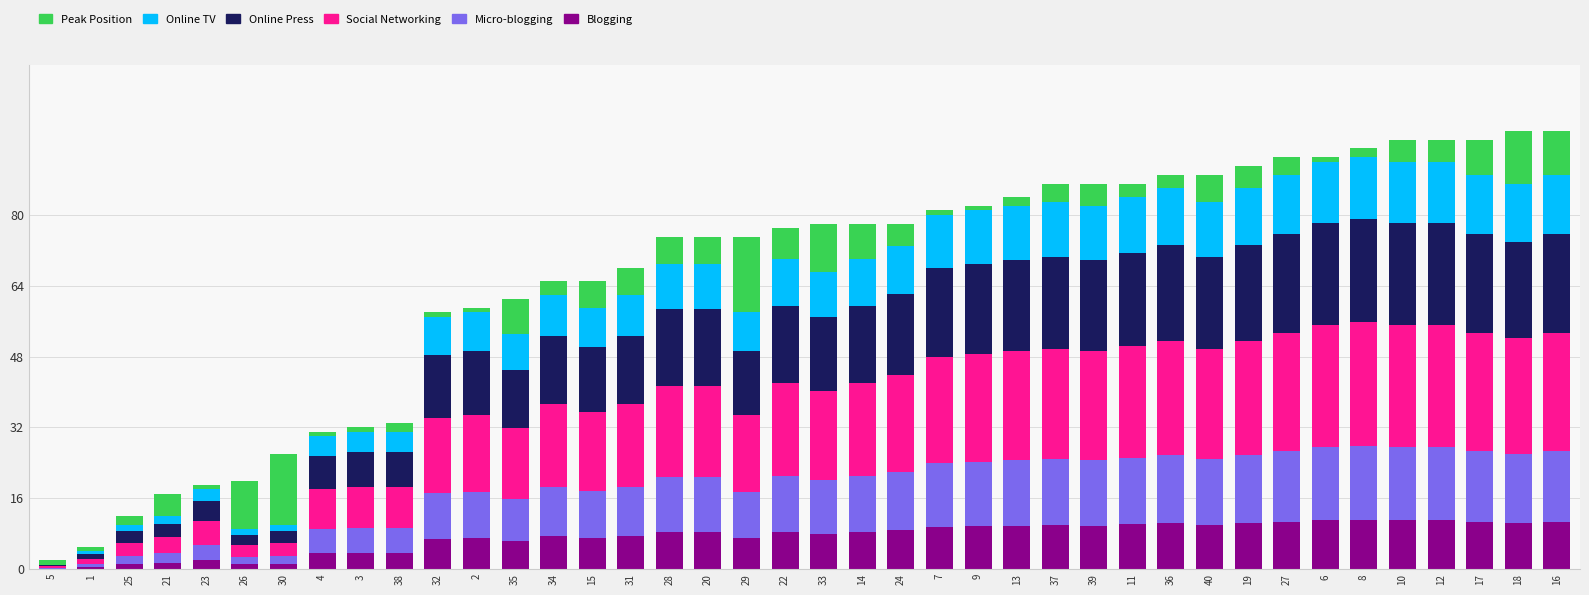

What is the total value across all series at 28?

75.0